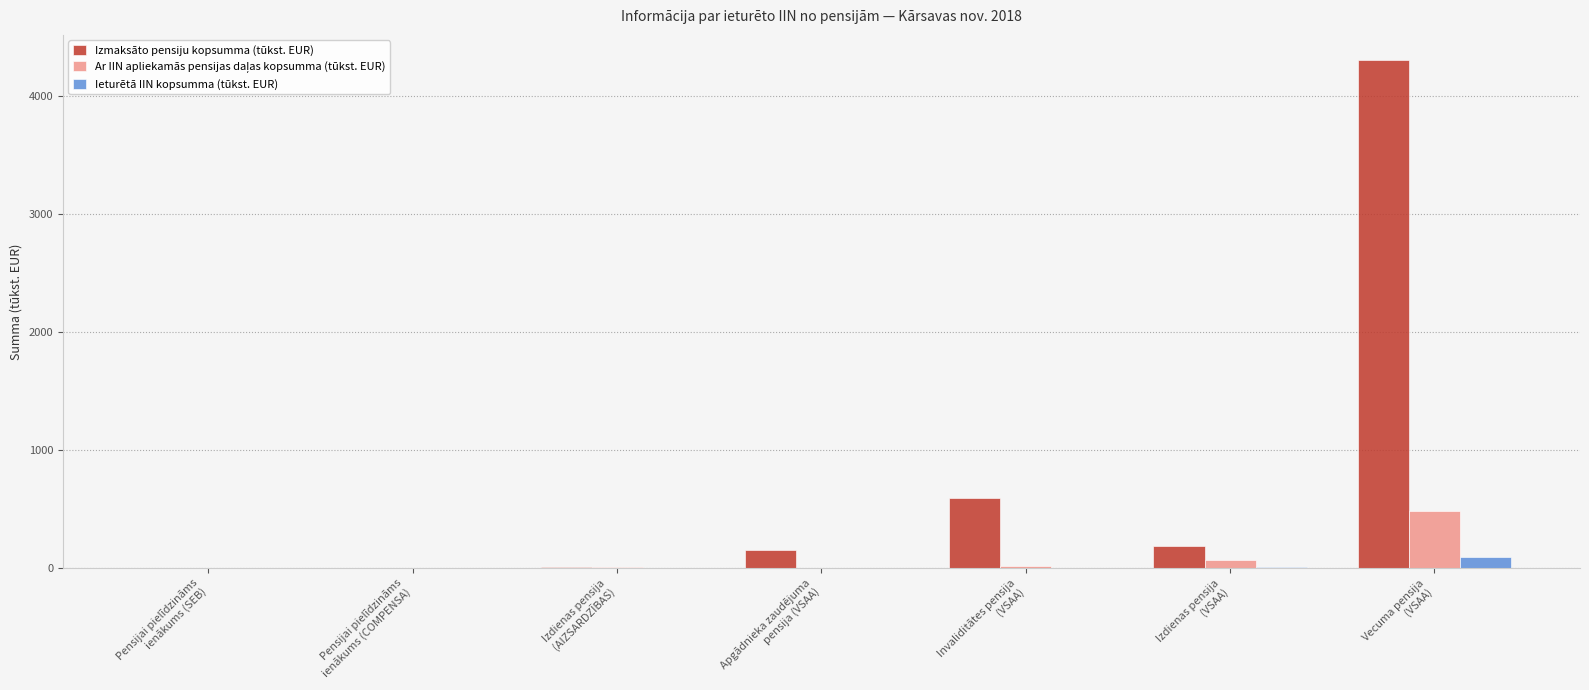

What is the sum of all Ieturētā IIN kopsumma (tūkst. EUR) values?

117.6